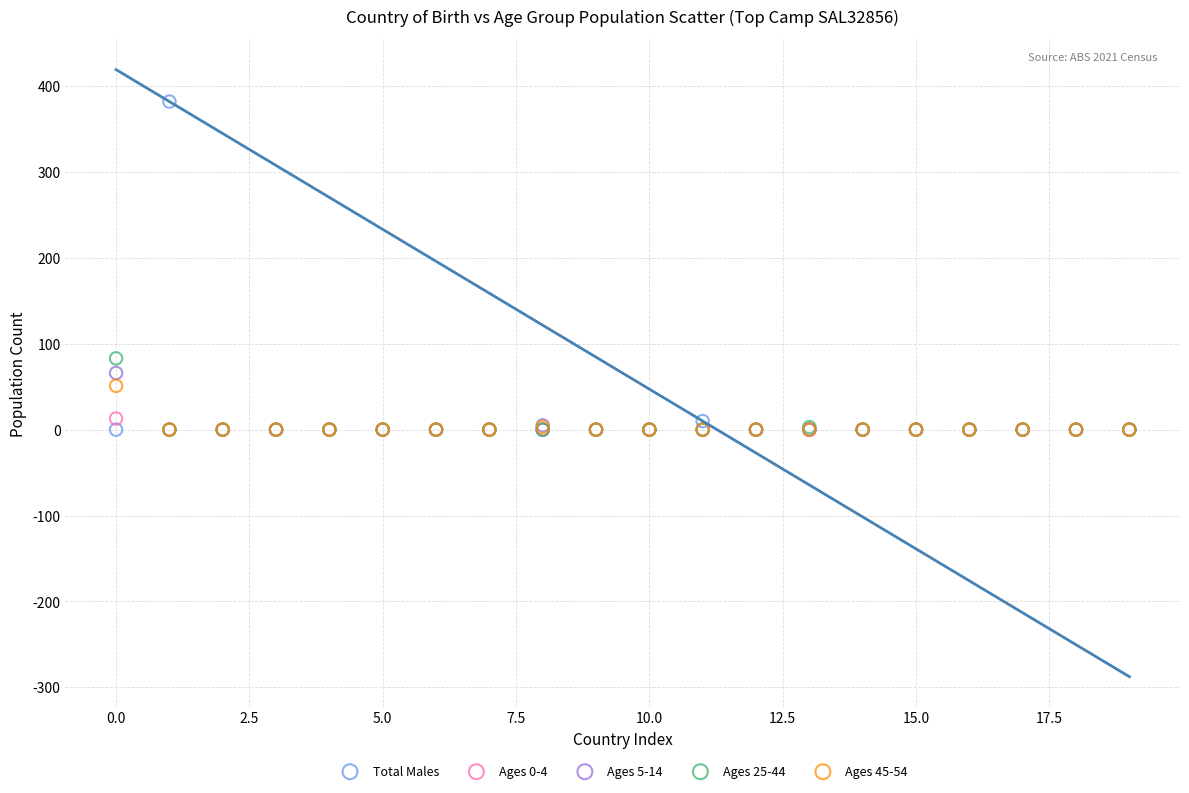

Across all series, what Y value is closest to 191?

83